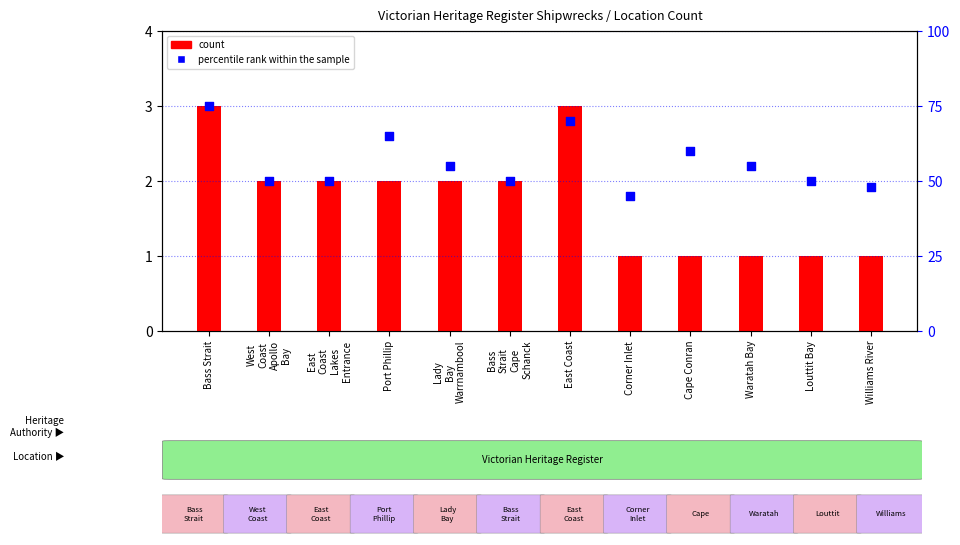

What is the total value across all series at Louttit Bay?

51